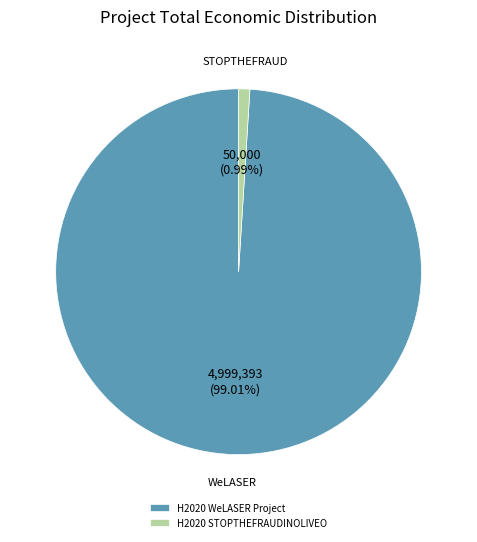

How many slices are in this pie chart?

2